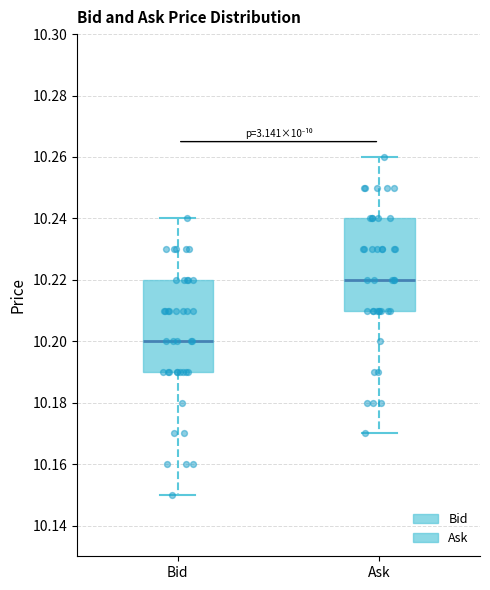

Which box's median line is the highest?

Ask